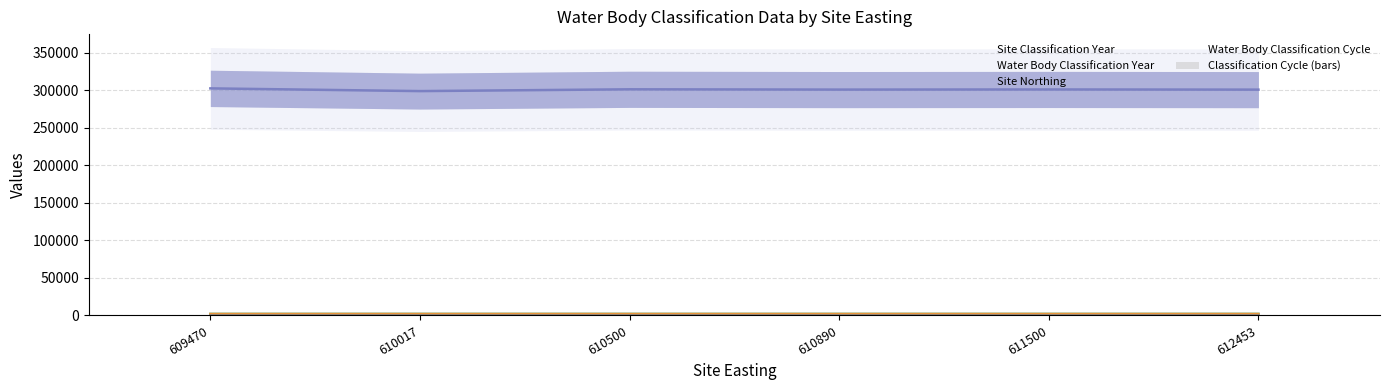

What is the value of the Water Body Classification Cycle (line) bar at the 5th from the left?

1